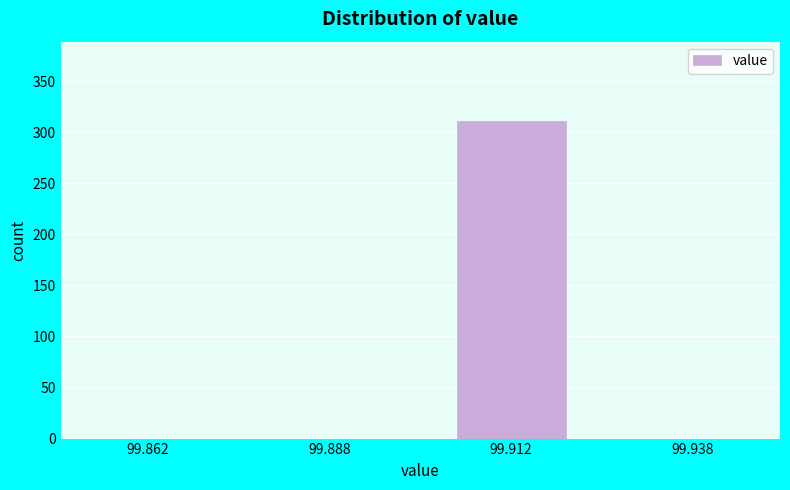

Reading left to right, transcribe this chart: for each bar, give the range it covers on the x-axis and its height. The values are not printed on the chart, so give them approximately, as read against the axis.

99.850 to 99.875: 0
99.875 to 99.900: 0
99.900 to 99.925: 310
99.925 to 99.950: 0